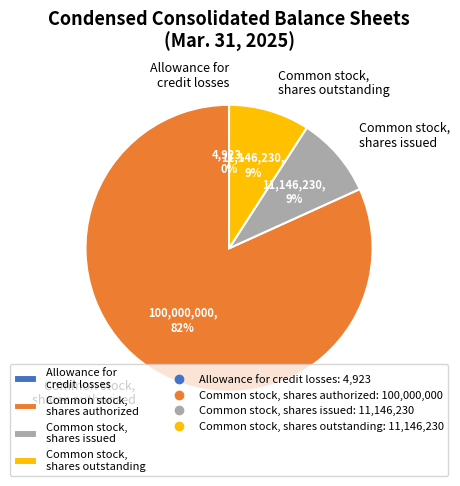

The Common stock, shares issued slice represents 18% of the pie. True or false?

False